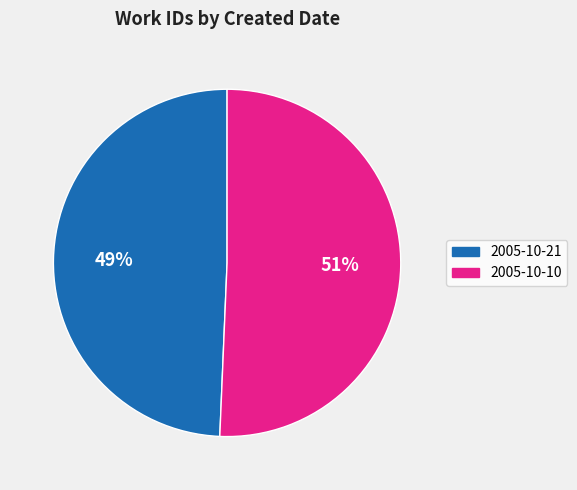

Between 2005-10-10 and 2005-10-21, which is larger?

2005-10-10